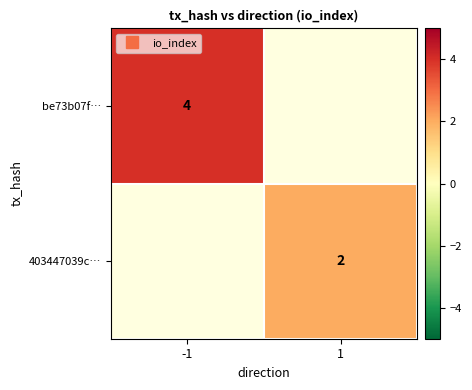

At -1, list the series in order from largest to smallest.

be73b07f…, 403447039c…